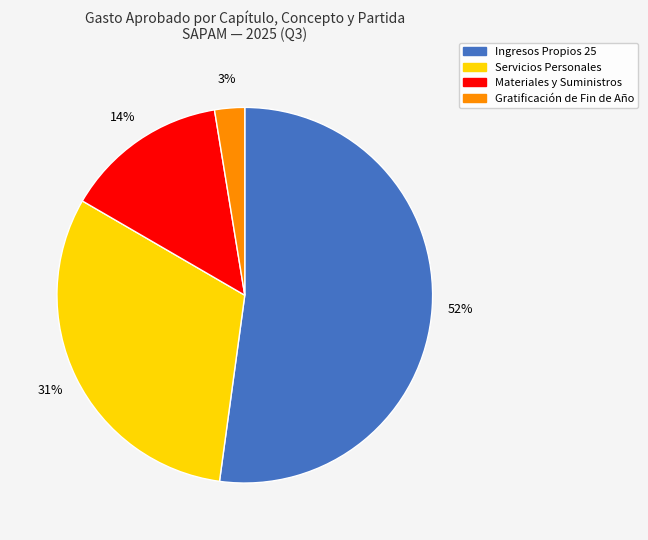

To the nearest percent, what is the average slice percentage?

25%